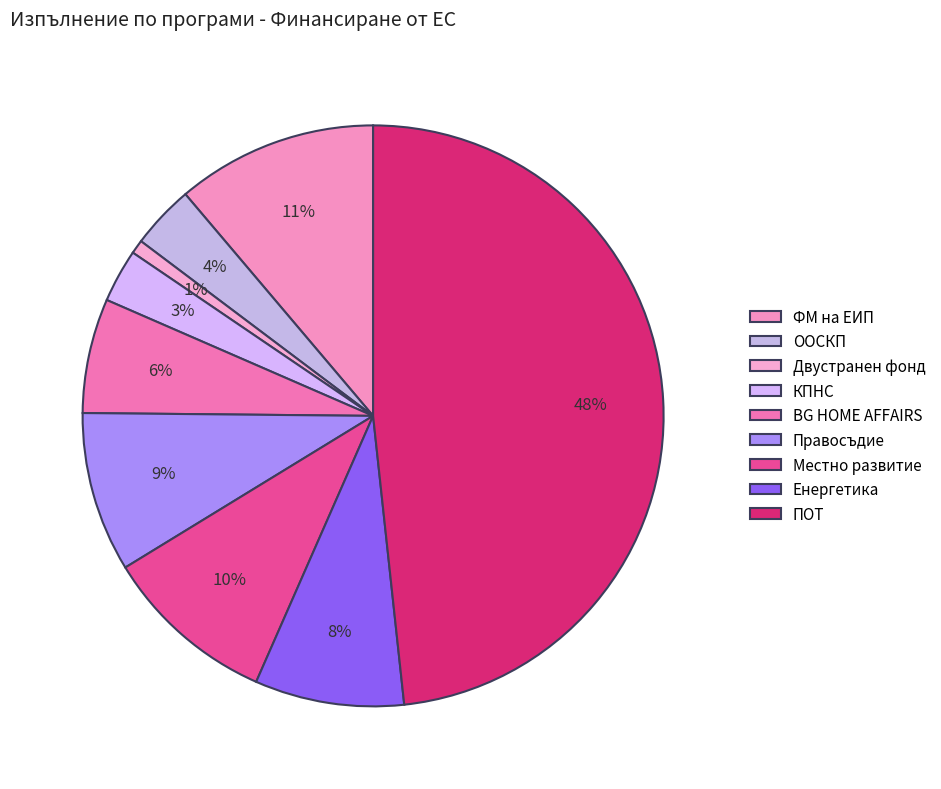

To the nearest percent, what percentage of the pie is ООСКП?

4%